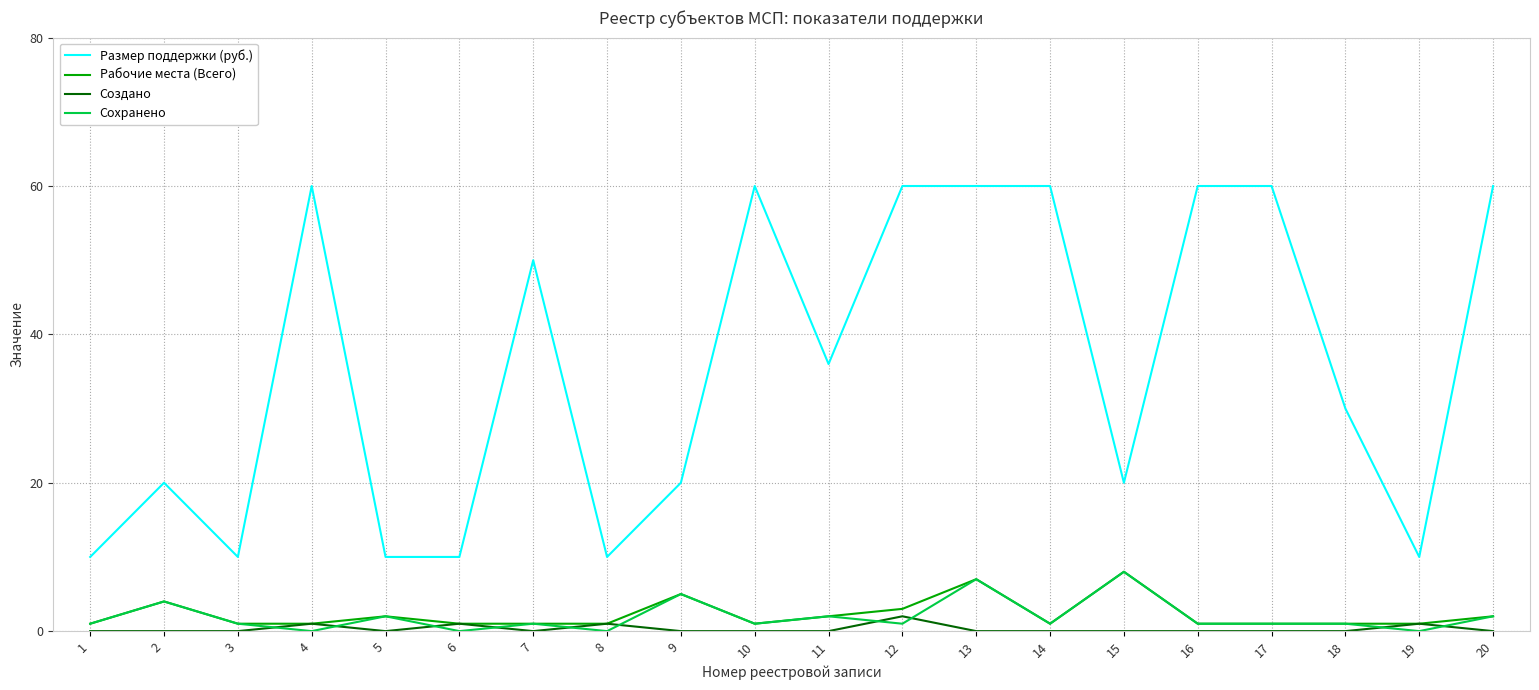

The Рабочие места (Всего) series shows 2 at 11. True or false?

True